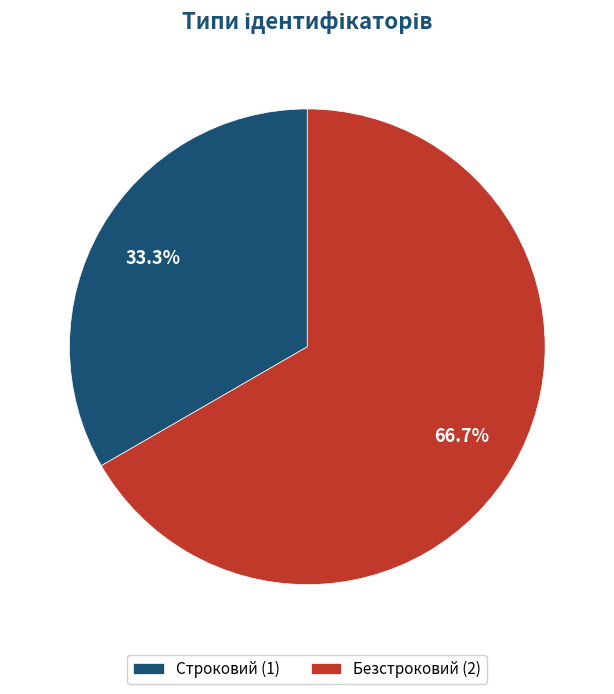

Between Строковий (1) and Безстроковий (2), which is larger?

Безстроковий (2)